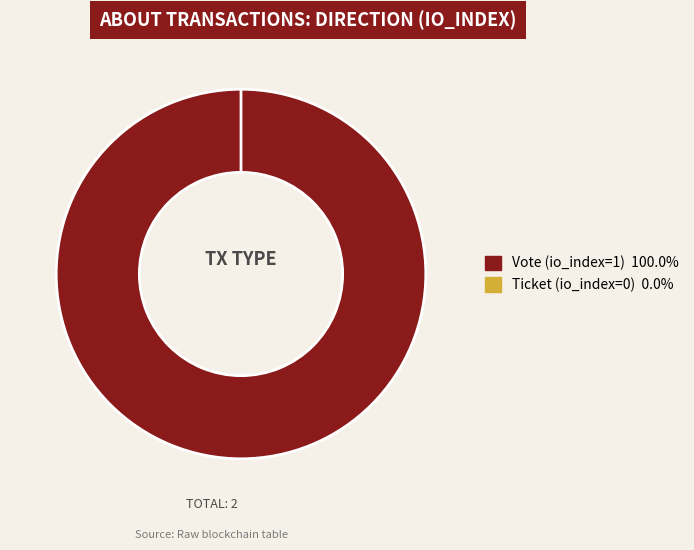

Rank the categories by value from highest to lowest.

Vote (io_index=1), Ticket (io_index=0)